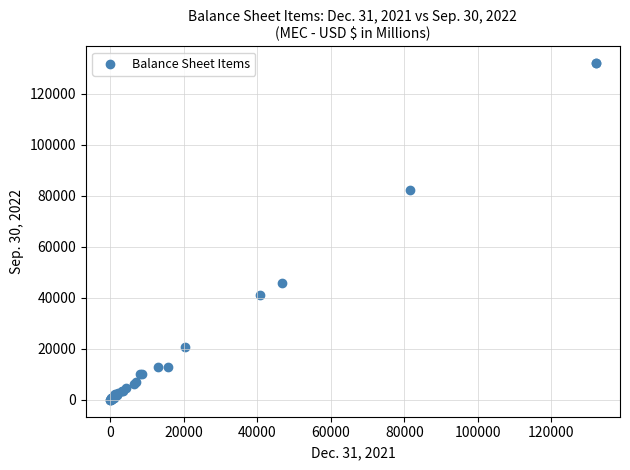

What Y value in the scatter plot is closest to 66002?

82259